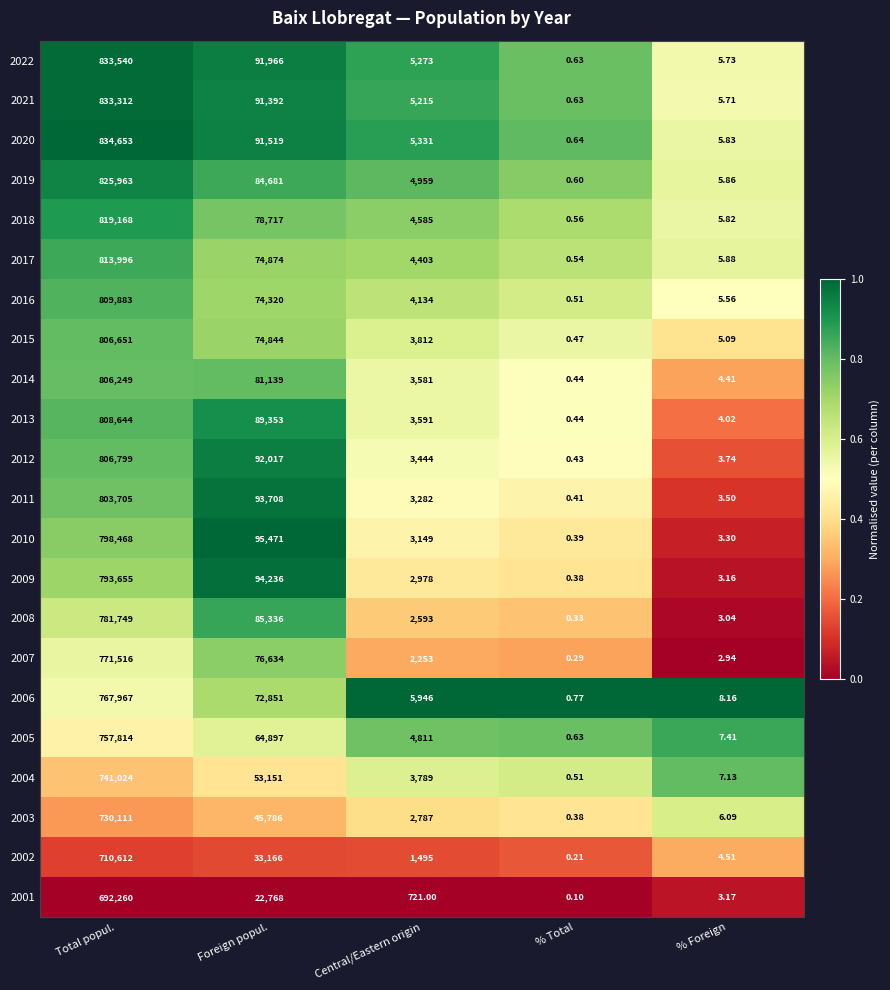

Rank the categories by 2011 value from highest to lowest.

Total popul., Foreign popul., Central/Eastern origin, % Foreign, % Total